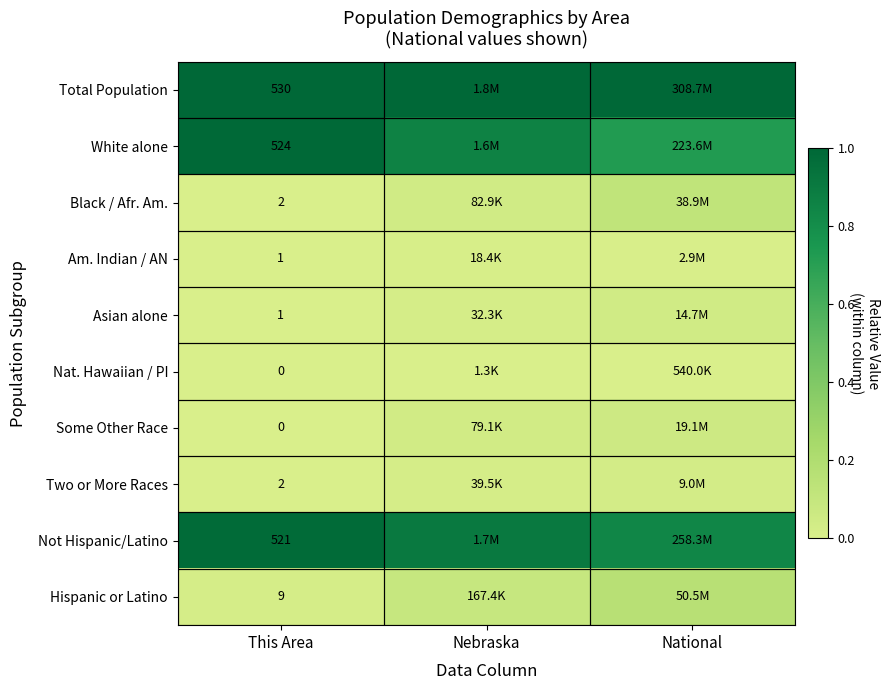

At which label does Some Other Race reach its peak?

National